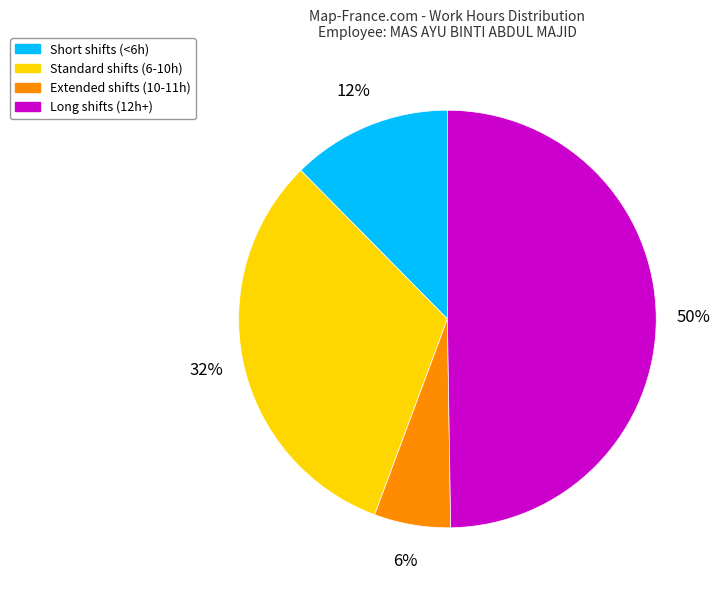

To the nearest percent, what is the average slice percentage?

25%